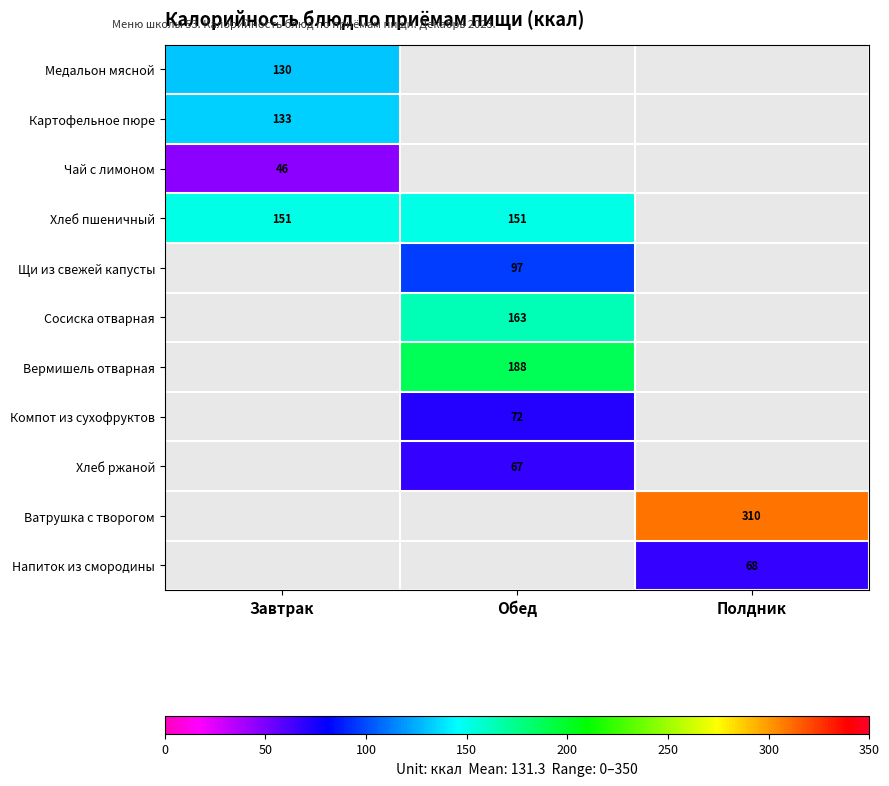

Is it true that Напиток из смородины equals 68 at Полдник?

True